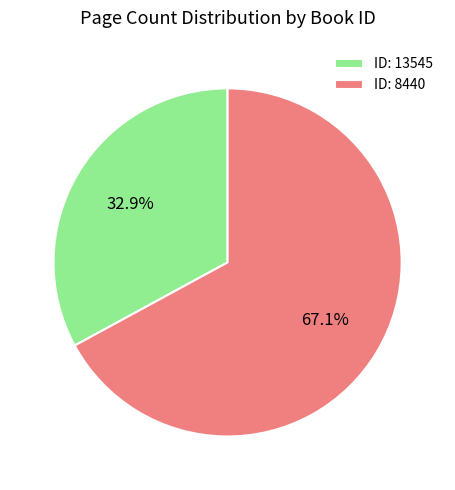

Is there a majority slice in this chart?

Yes